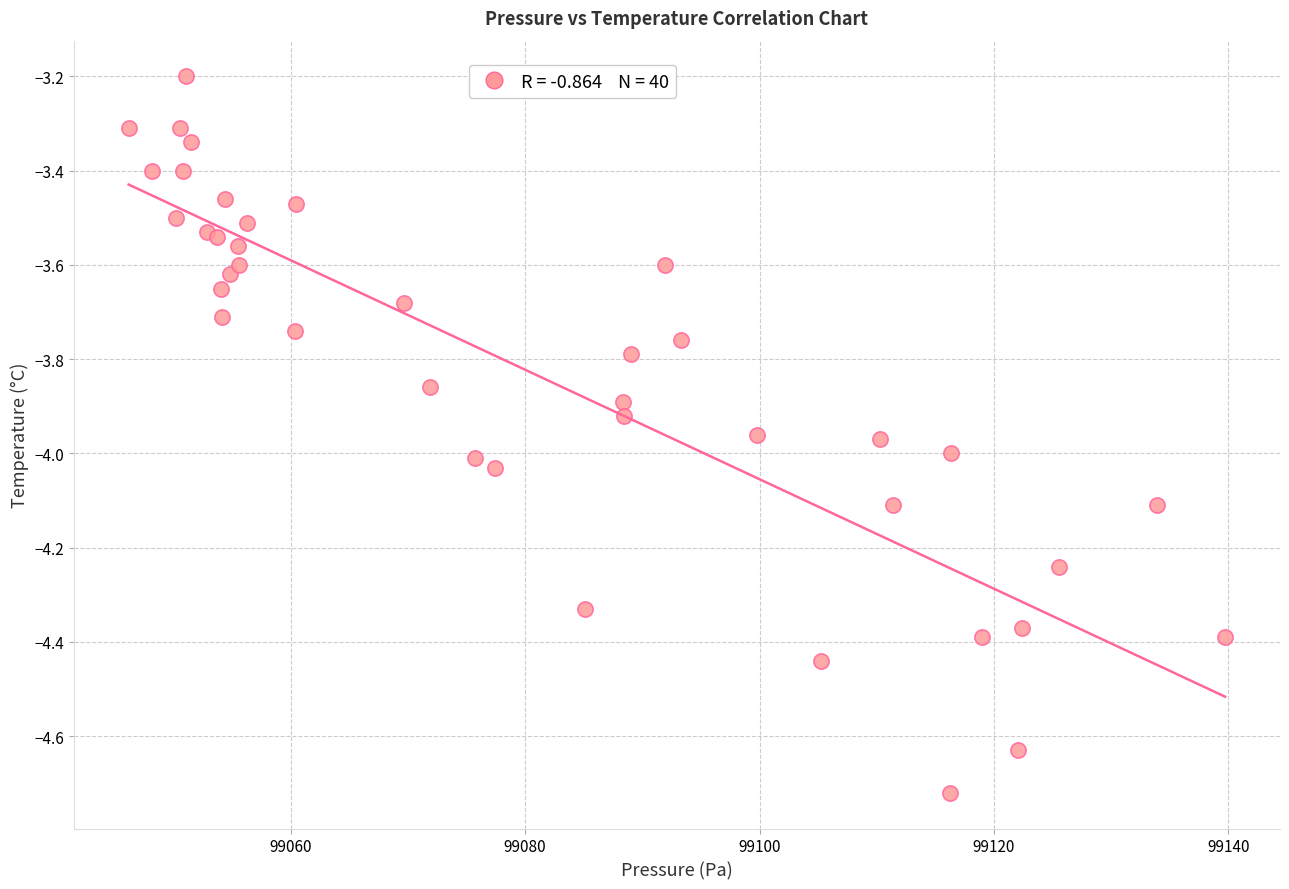

What Y value in the scatter plot is closest to -3?

-3.2